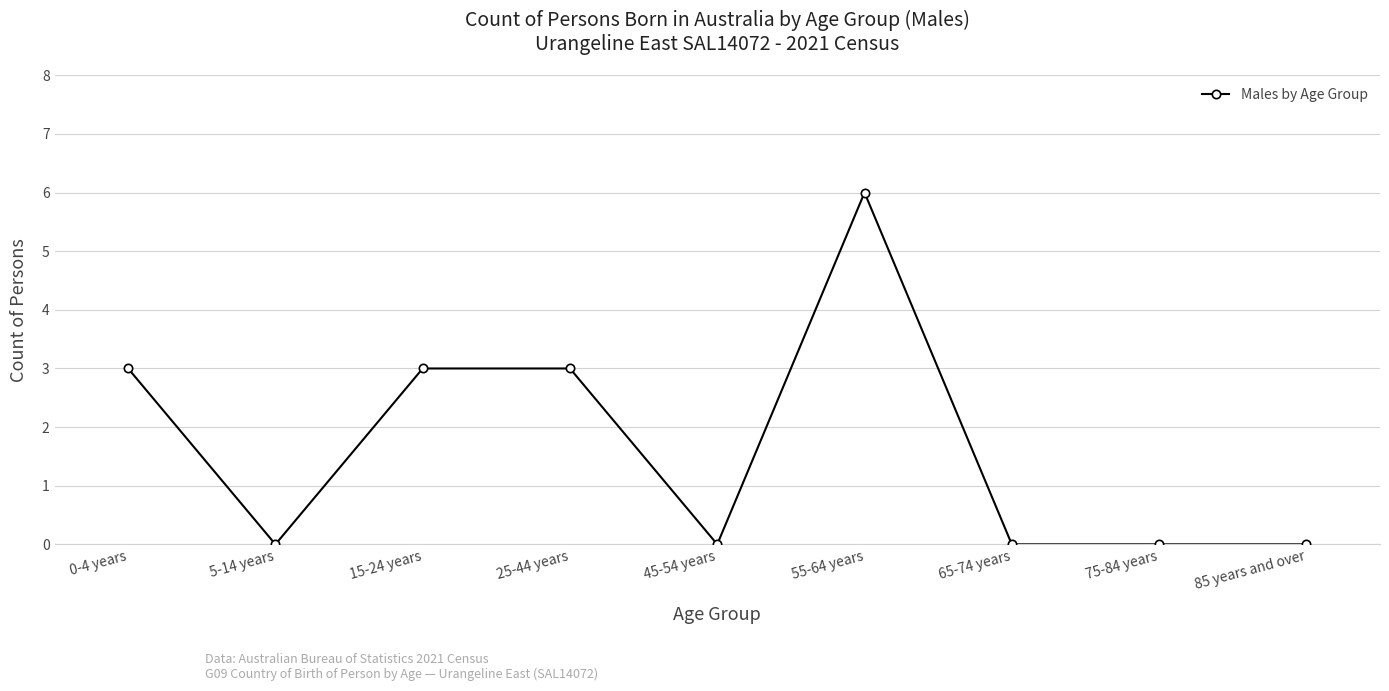

How many values are between 0 and 3?

8